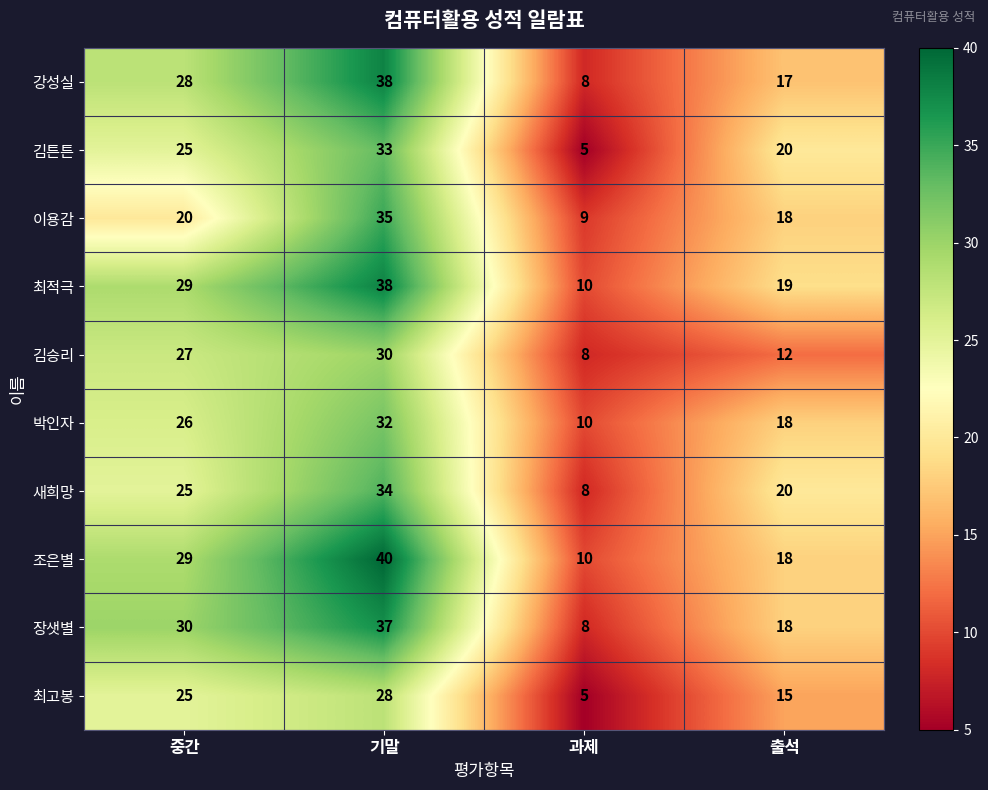

What is the spread (max minus min) of values at 출석?

8